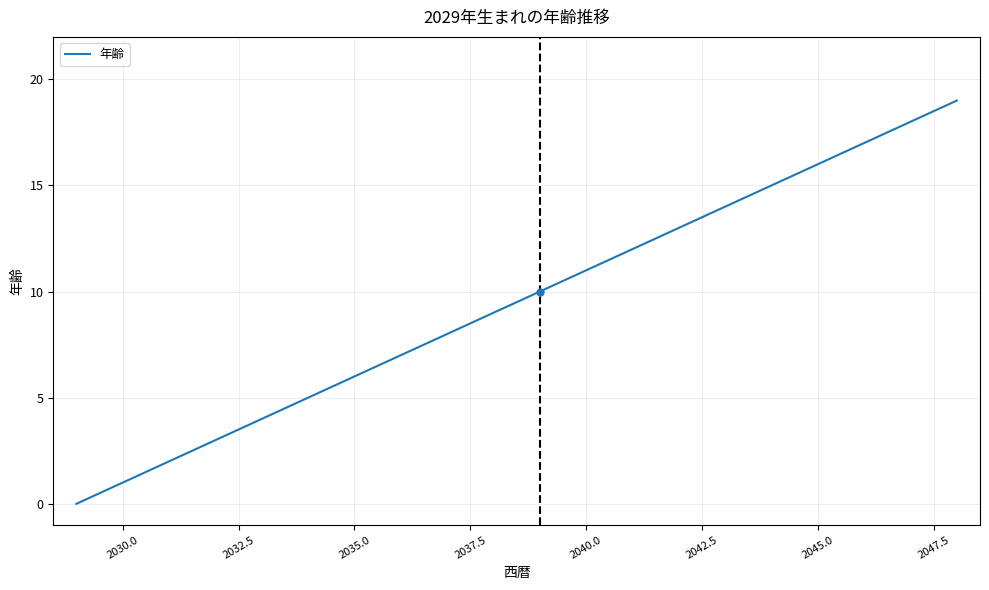

What is the difference between the maximum and minimum values?

19